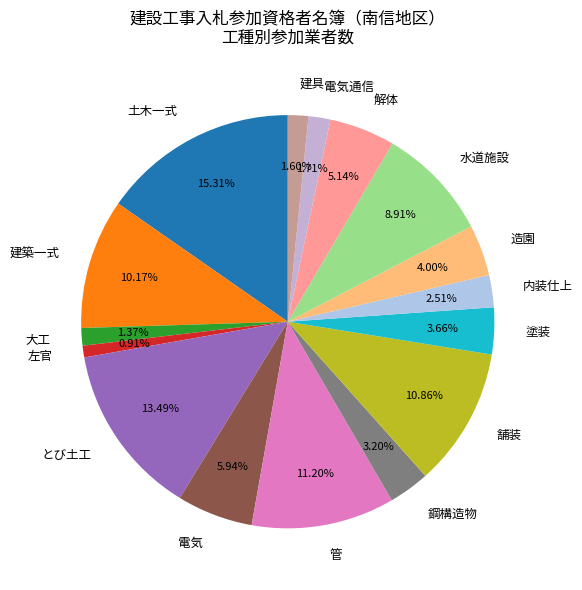

Is the sum of 塗装 and 造園 greater than half?

No